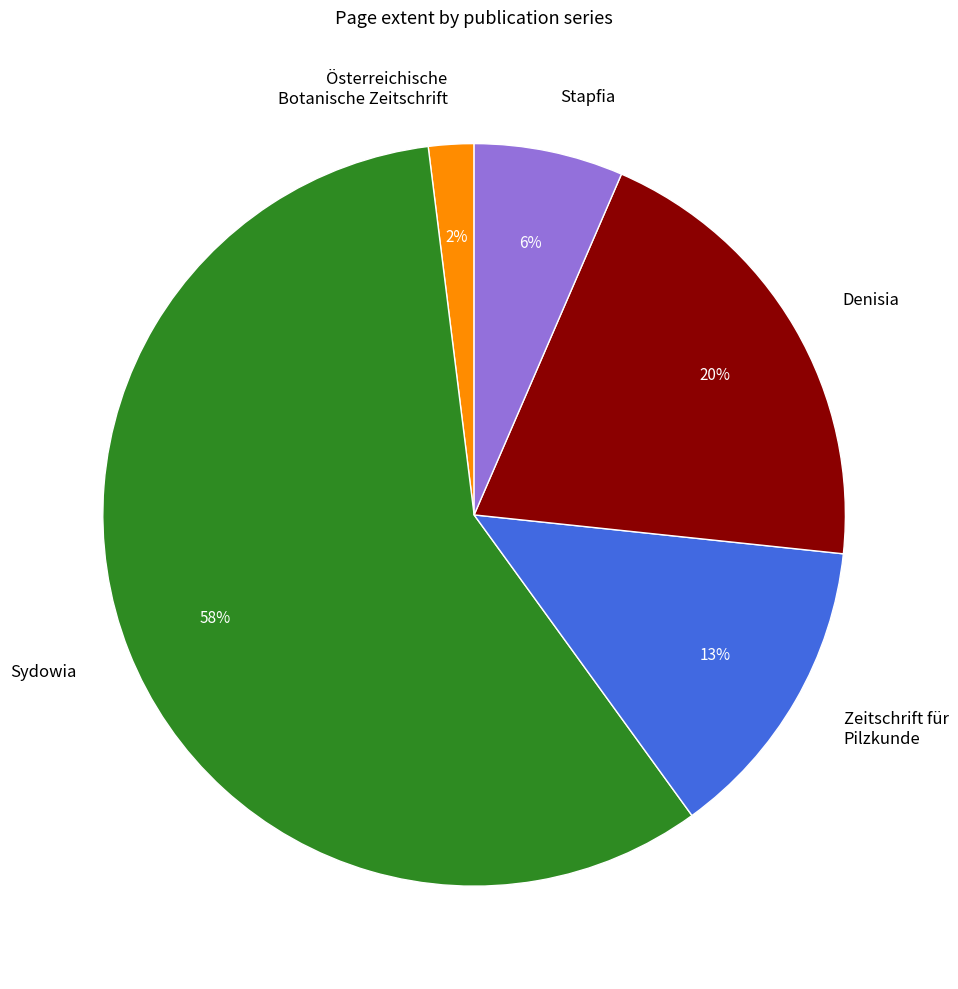

To the nearest percent, what is the combined percentage of Österreichische Botanische Zeitschrift and Zeitschrift für Pilzkunde?

15%